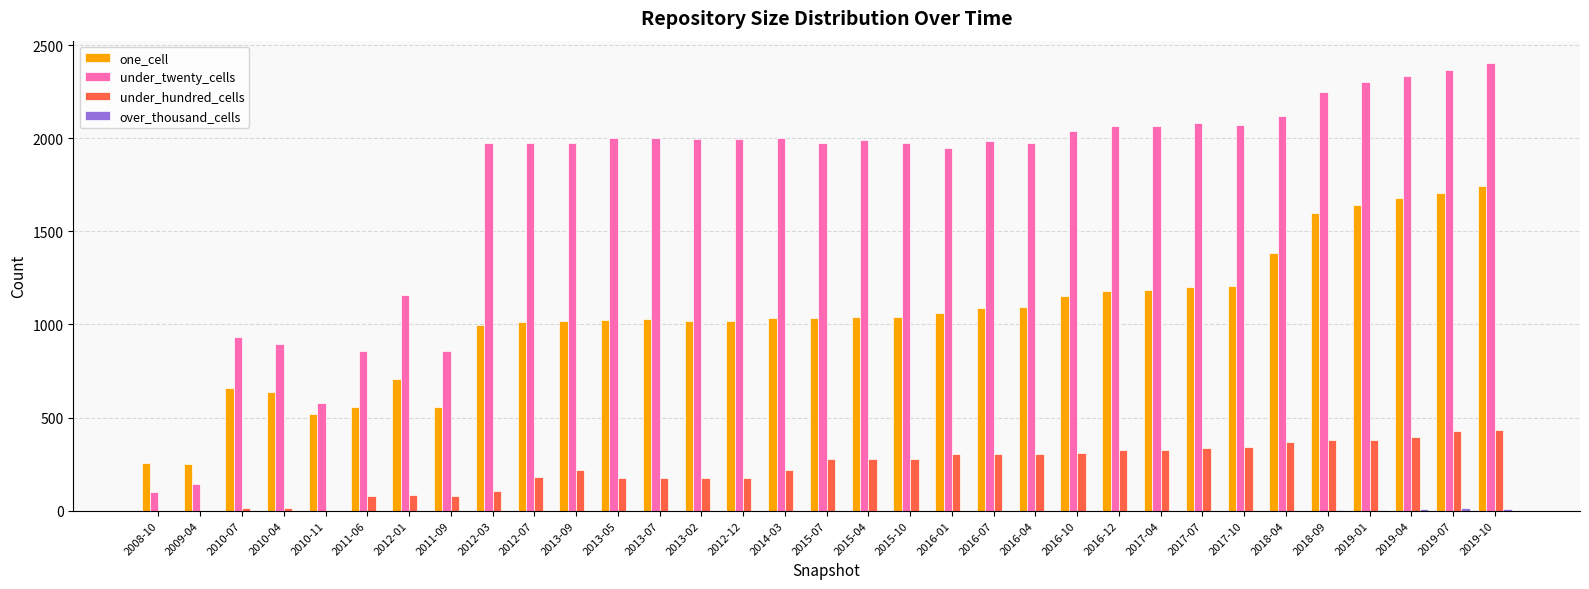

Are the bars horizontal?

No